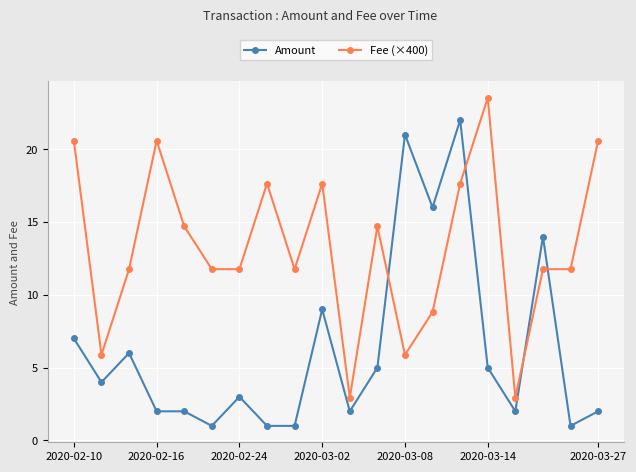

Reading left to right, list all the values displayed in this chart.

Amount: 7.0	4.0	6.0	2.0	2.0	1.0	3.0	1.0	1.0	9.0	2.0	5.0	21.0	16.0	22.0	5.0	2.0	14.0	1.0	2.0
Fee (×400): 20.6	5.9	11.8	20.6	14.7	11.8	11.8	17.6	11.8	17.6	2.9	14.7	5.9	8.8	17.6	23.5	2.9	11.8	11.8	20.6